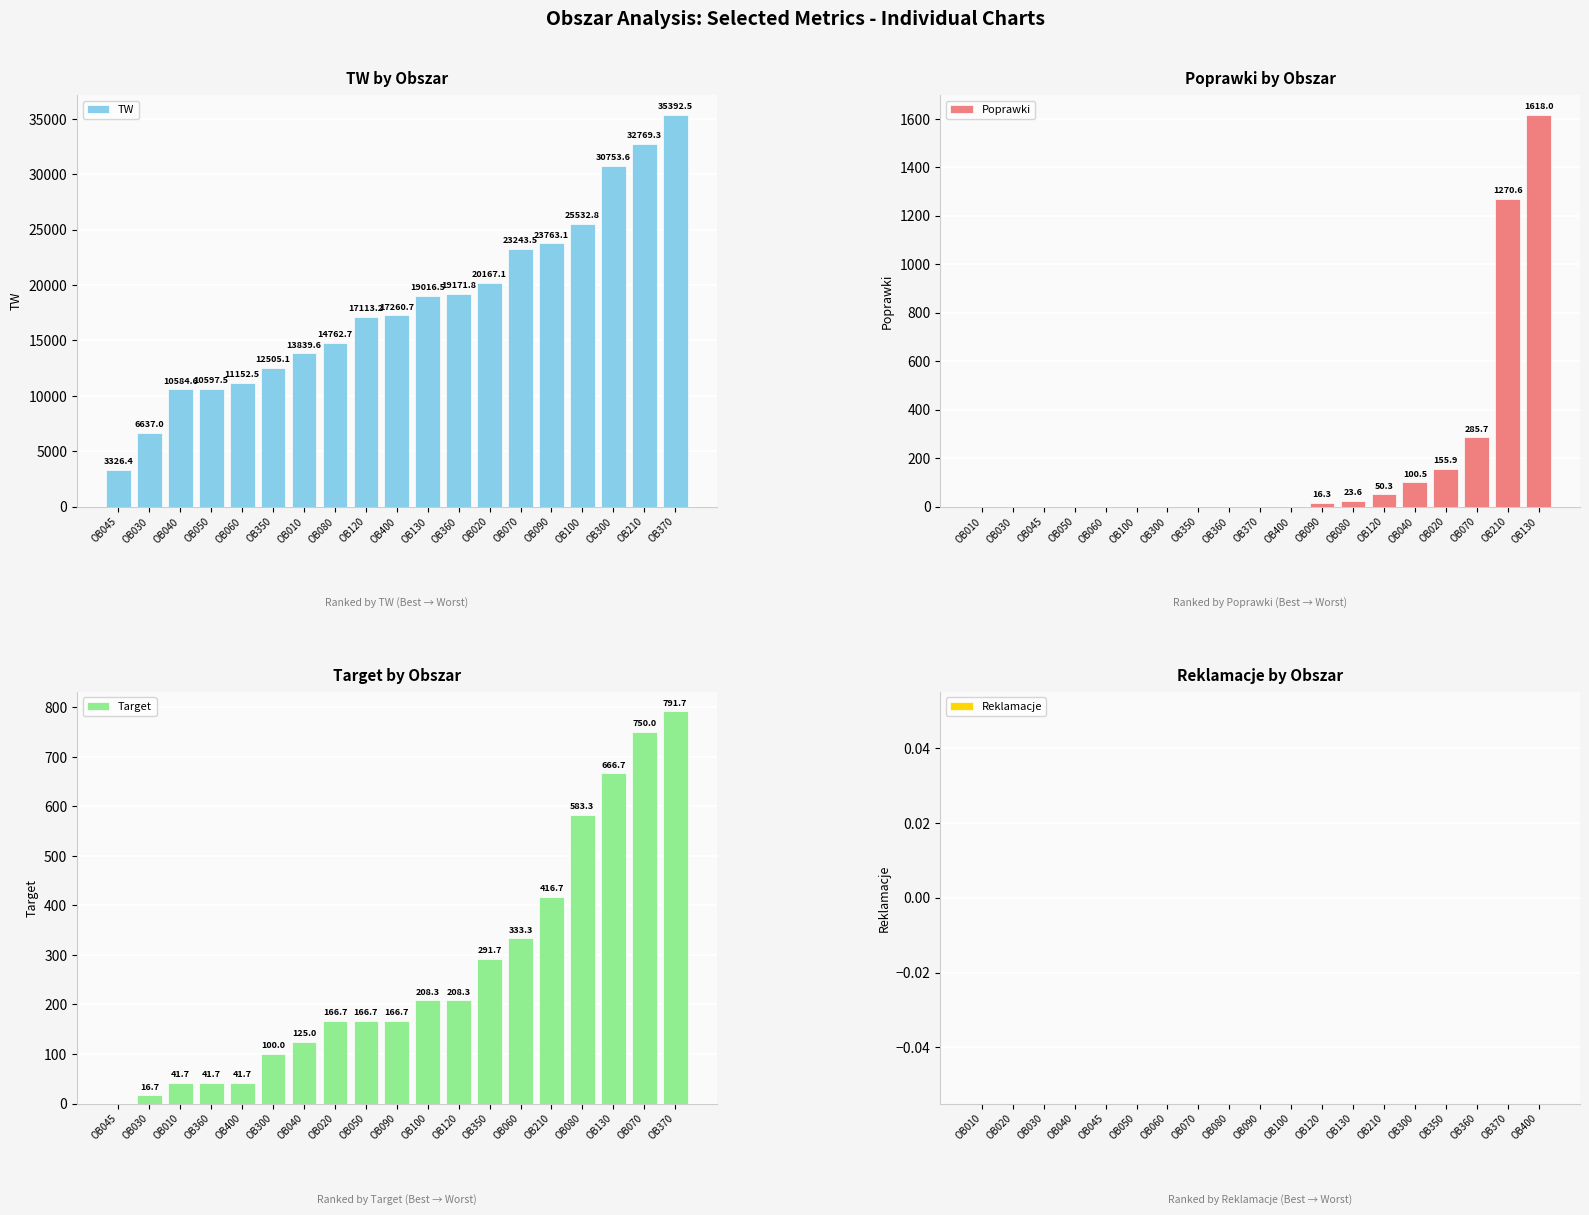

How many data points does each series have?

19